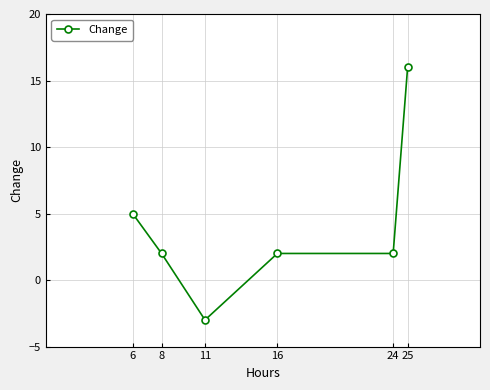

How many values are between 2 and 5?

4